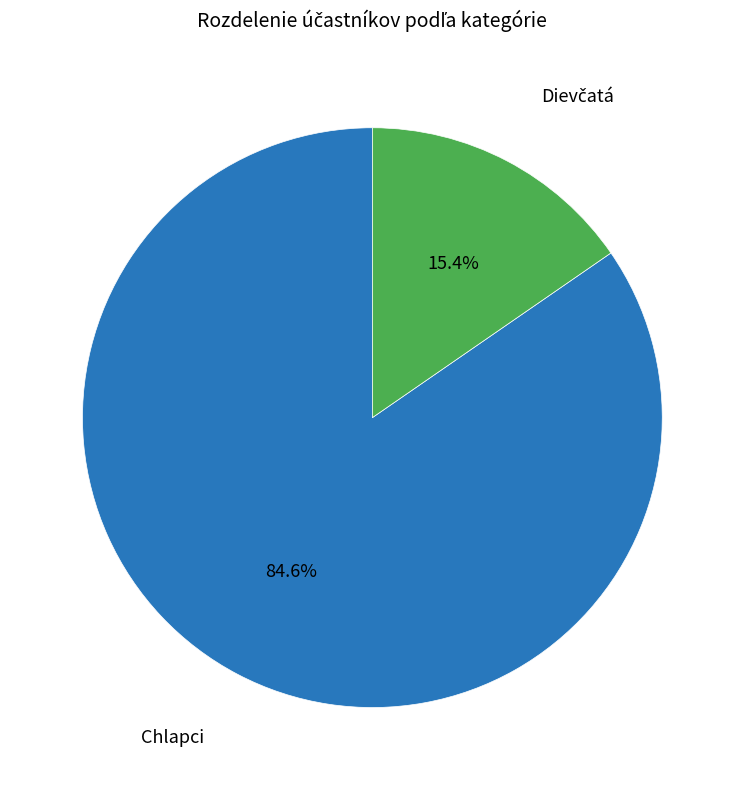

Is there any slice that represents more than half of the pie?

Yes